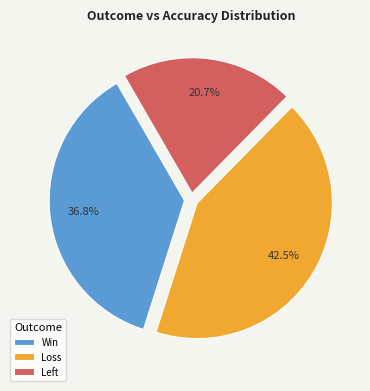

Does any single category account for the majority?

No